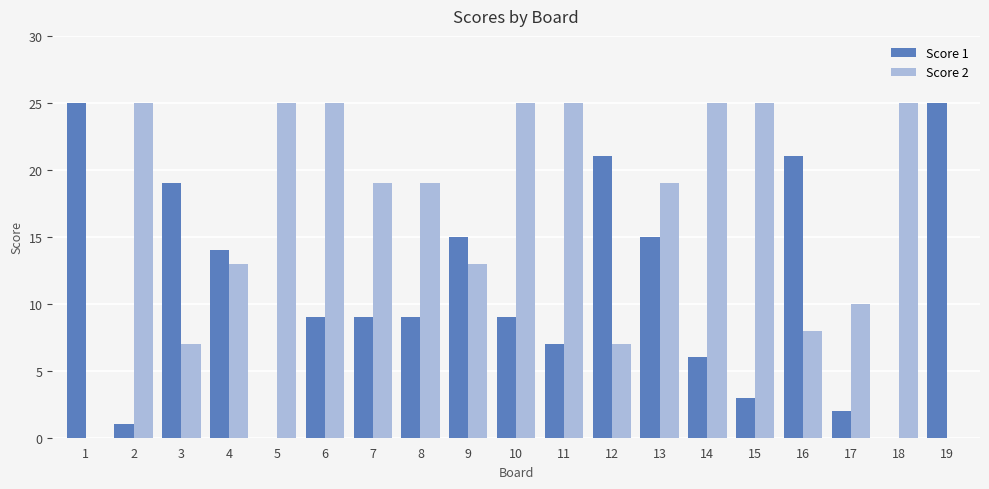

The value of Score 2 at 12 is 4. True or false?

False